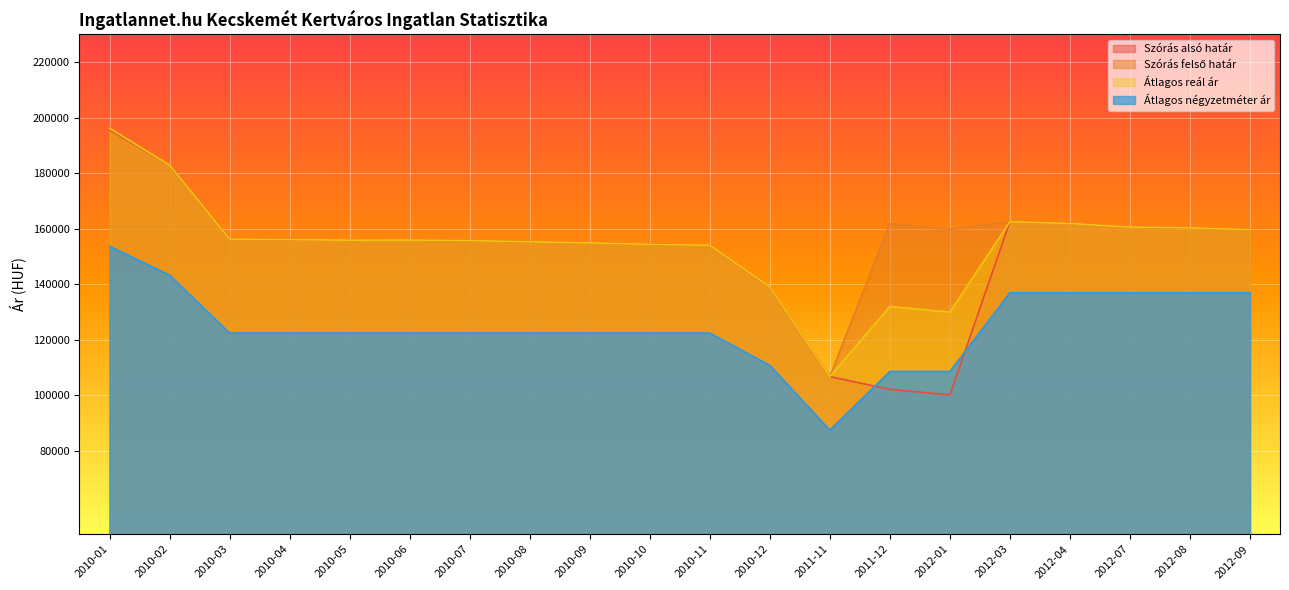

Which series has the widest spread of values?

Szórás alsó határ